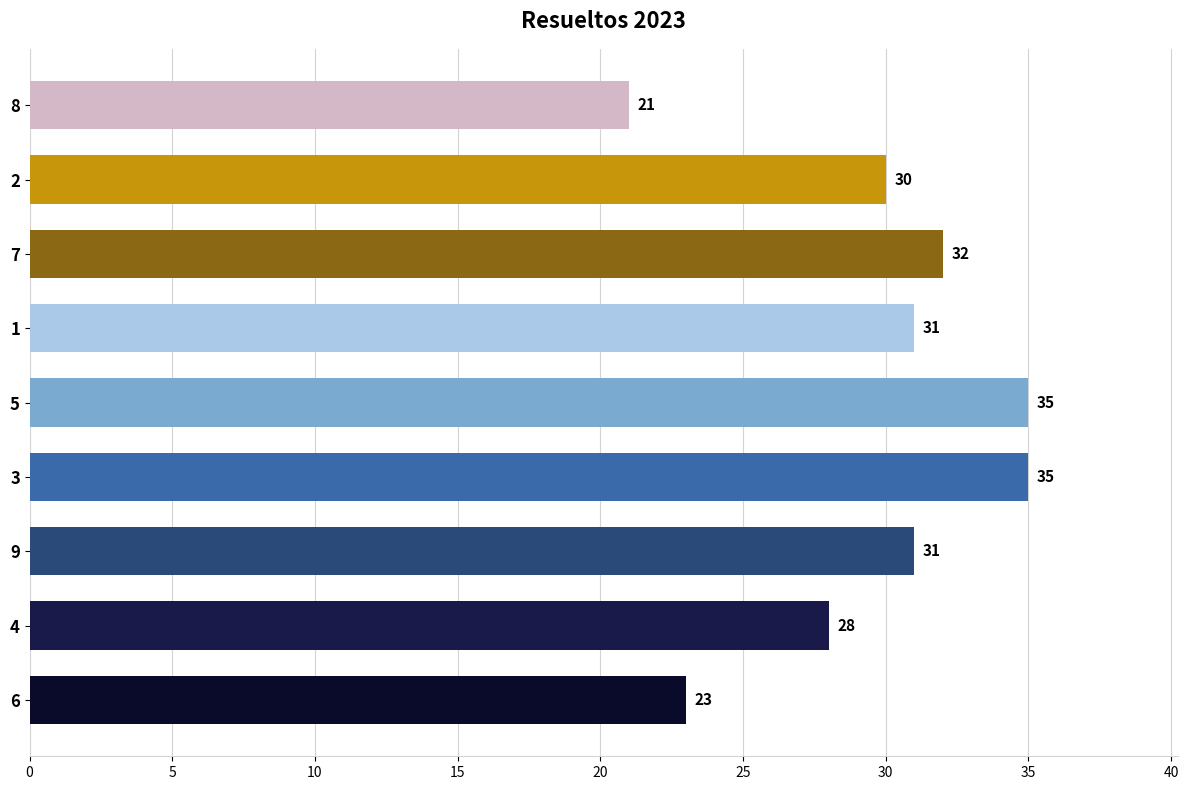

At which label is the value closest to 28?

4